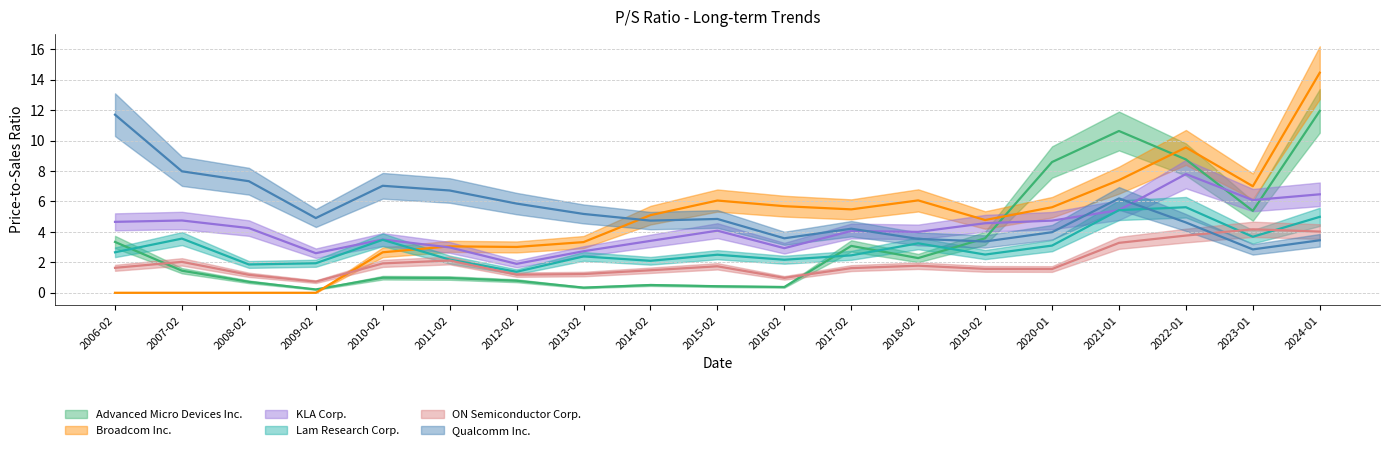

Reading left to right, transcribe all the data shown in this chart.

Advanced Micro Devices Inc.: 3.3	1.4	0.7	0.2	1.0	1.0	0.8	0.3	0.5	0.4	0.4	3.1	2.3	3.6	8.6	10.6	8.8	5.4	11.9
Broadcom Inc.: 0.0	0.0	0.0	0.0	2.7	3.0	3.0	3.3	5.1	6.1	5.7	5.5	6.1	4.8	5.6	7.4	9.6	7.0	14.5
KLA Corp.: 4.7	4.8	4.2	2.6	3.5	3.0	1.9	2.7	3.4	4.1	2.9	4.1	4.0	4.6	4.7	5.4	7.8	6.1	6.5
Lam Research Corp.: 2.7	3.6	1.9	1.9	3.5	2.2	1.4	2.4	2.1	2.5	2.2	2.5	3.2	2.5	3.1	5.4	5.6	3.7	5.0
ON Semiconductor Corp.: 1.6	2.0	1.2	0.7	1.9	2.1	1.2	1.2	1.5	1.7	1.0	1.6	1.8	1.6	1.6	3.3	3.8	4.2	4.0
Qualcomm Inc.: 11.7	8.0	7.3	4.9	7.0	6.7	5.9	5.2	4.7	4.8	3.6	4.2	3.5	3.4	4.0	6.2	4.6	2.9	3.5